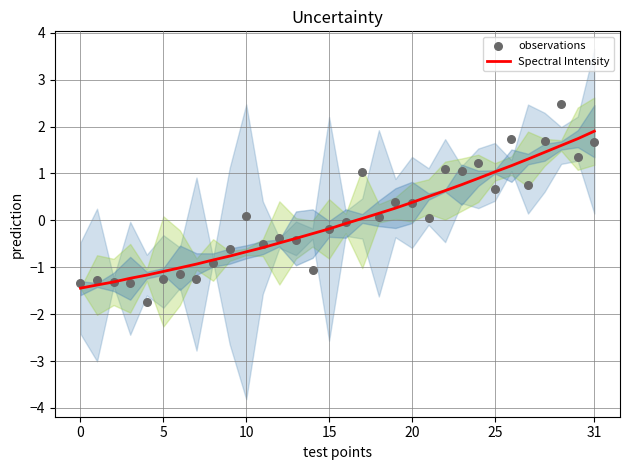

Which series contains the highest Y value?

observations